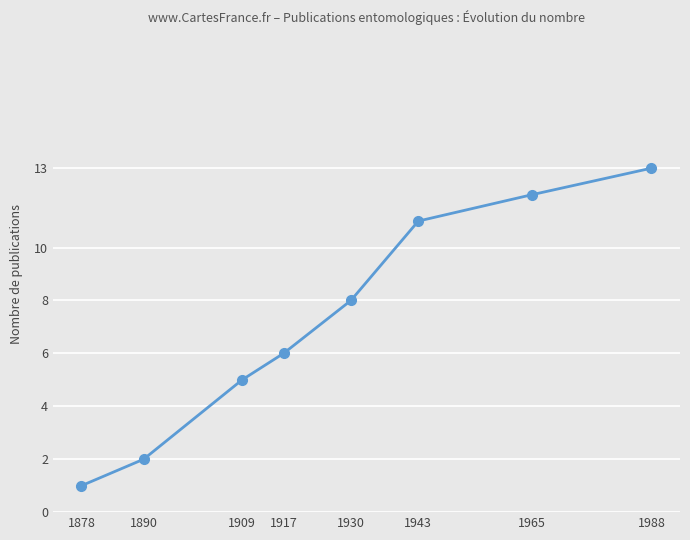

True or false: the data shows 5 at 1909.

True